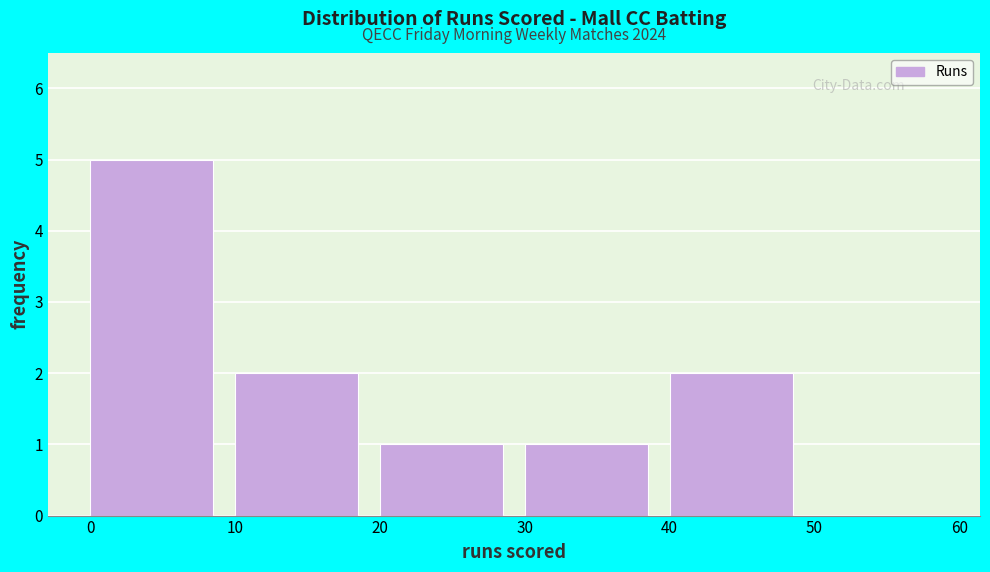

Over which range of the x-axis is the bar tallest?

0 to 10